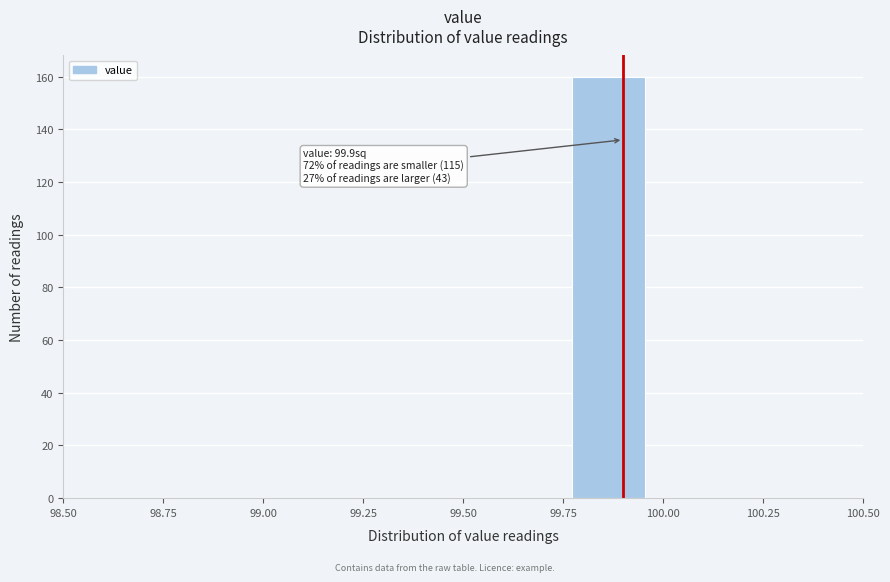

Read against the x-axis, roughly where is the centre of the tallest bar?

99.85